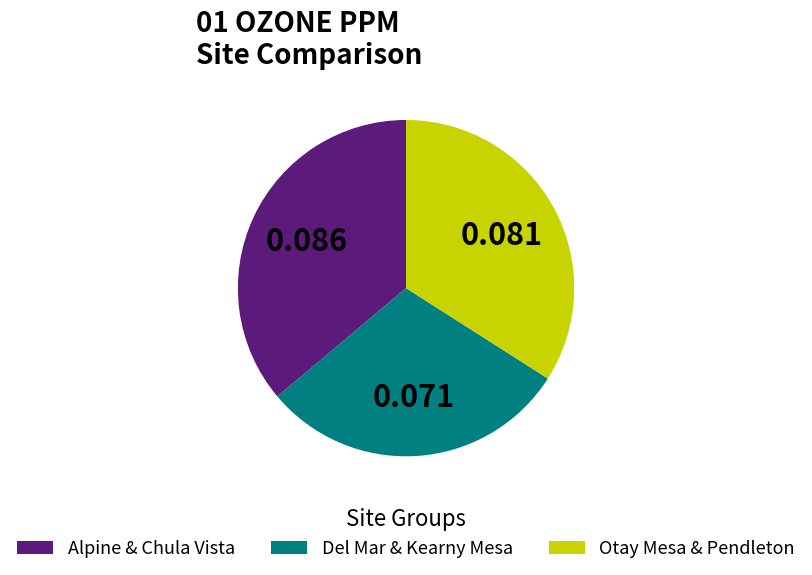

Is there a majority slice in this chart?

No